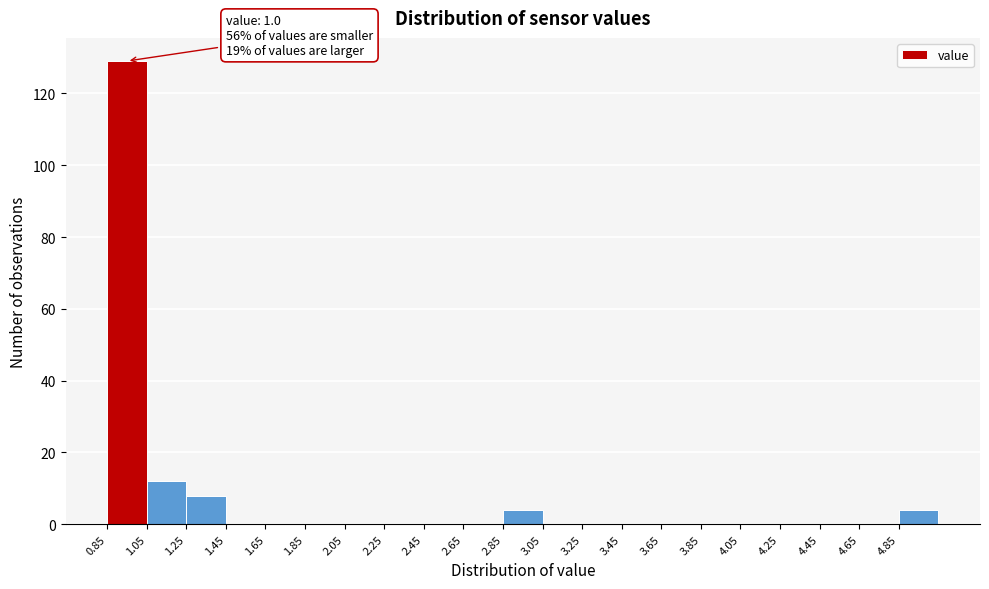

Over which range of the x-axis is the bar tallest?

0.85 to 1.05